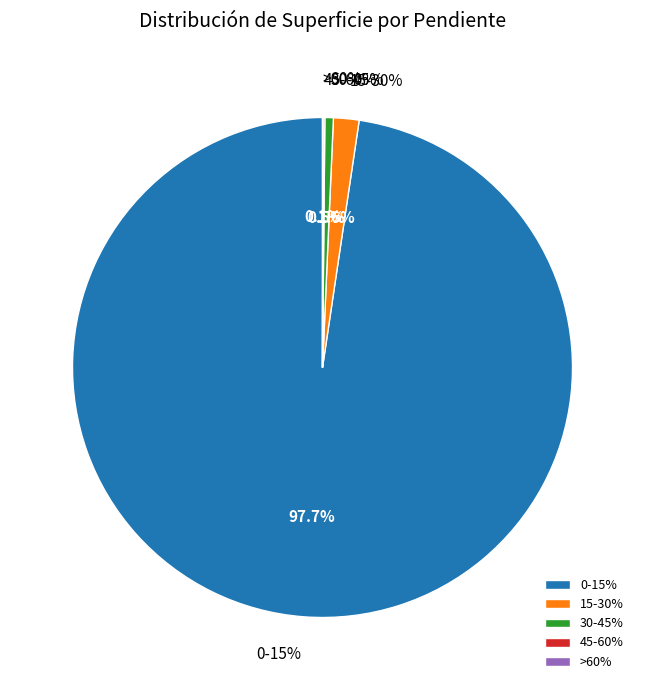

To the nearest percent, what is the combined percentage of 0-15% and 45-60%?

98%